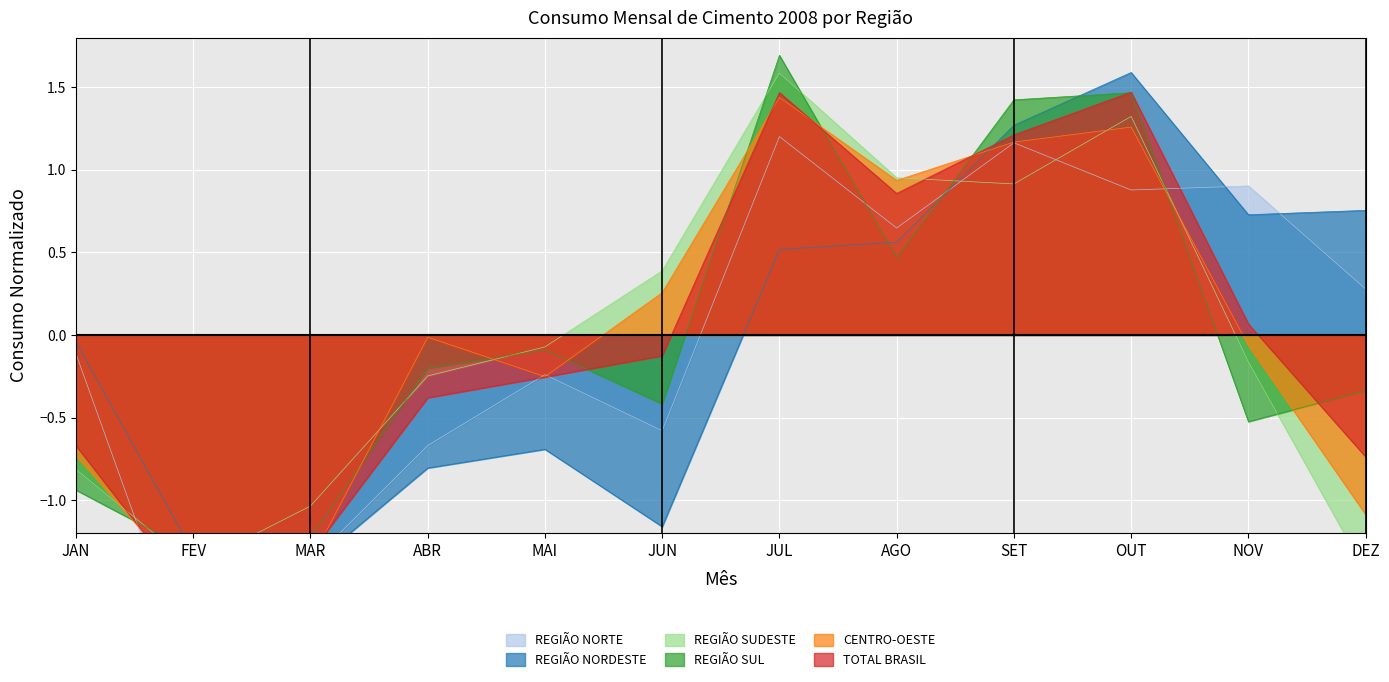

What position from the right is MAR?

10